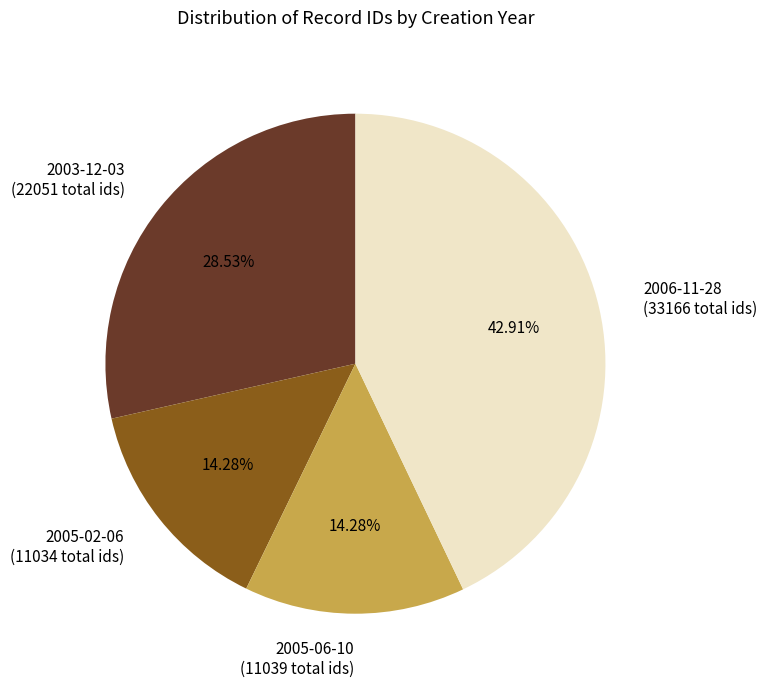

Count the number of slices in the pie.

4